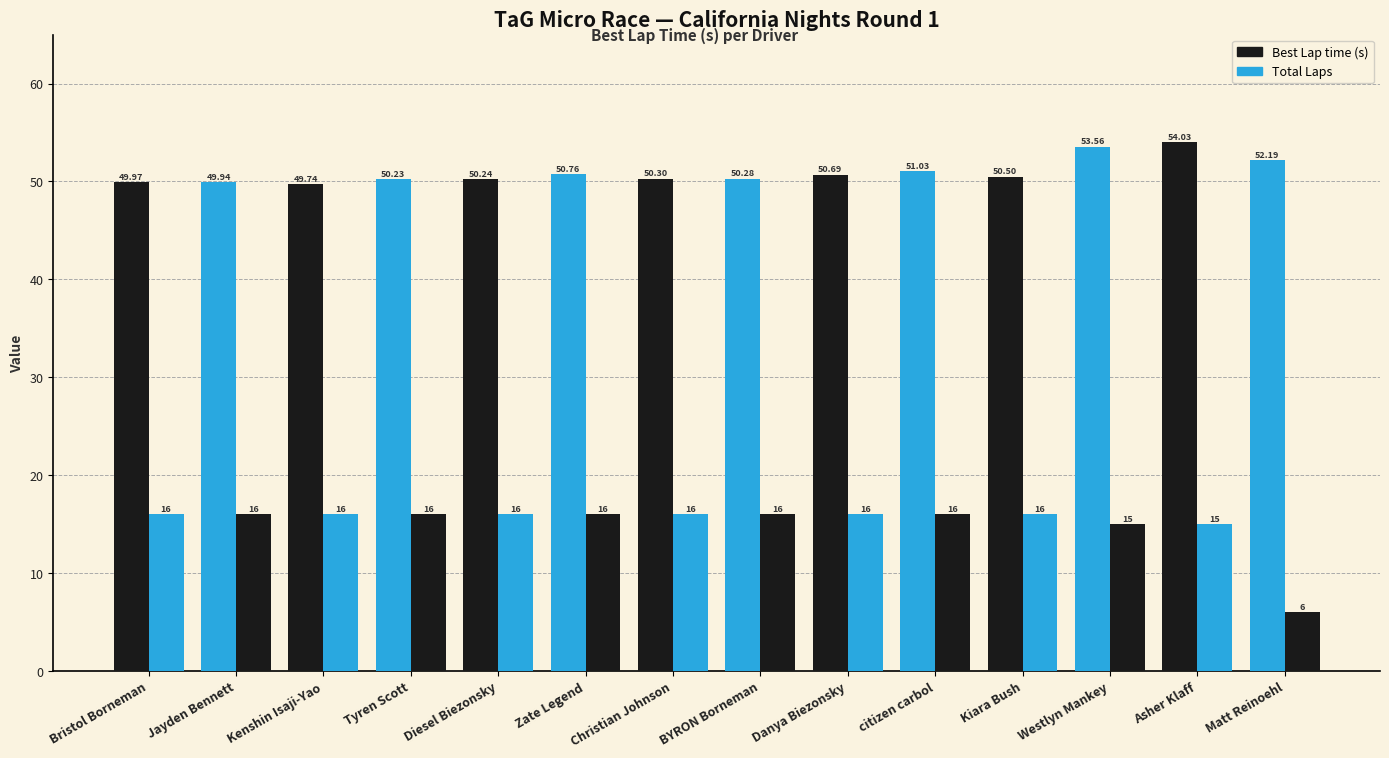

How many data points in Best Lap time (s) are above 50?

11